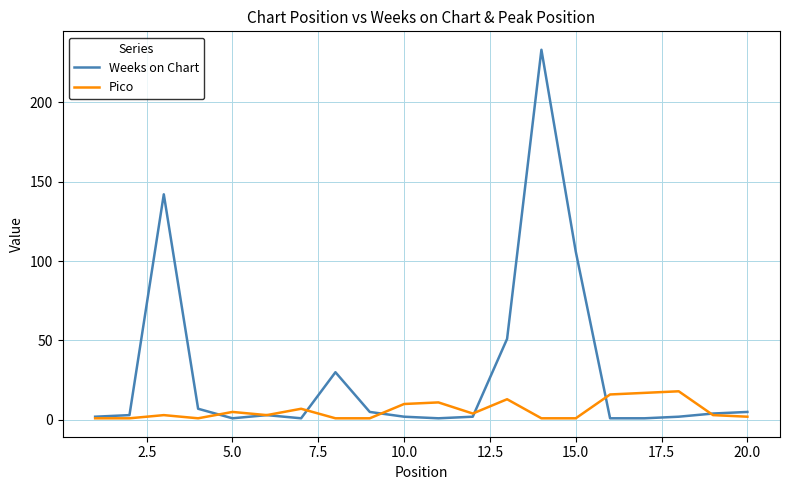

What is the highest value of the Pico series?

18